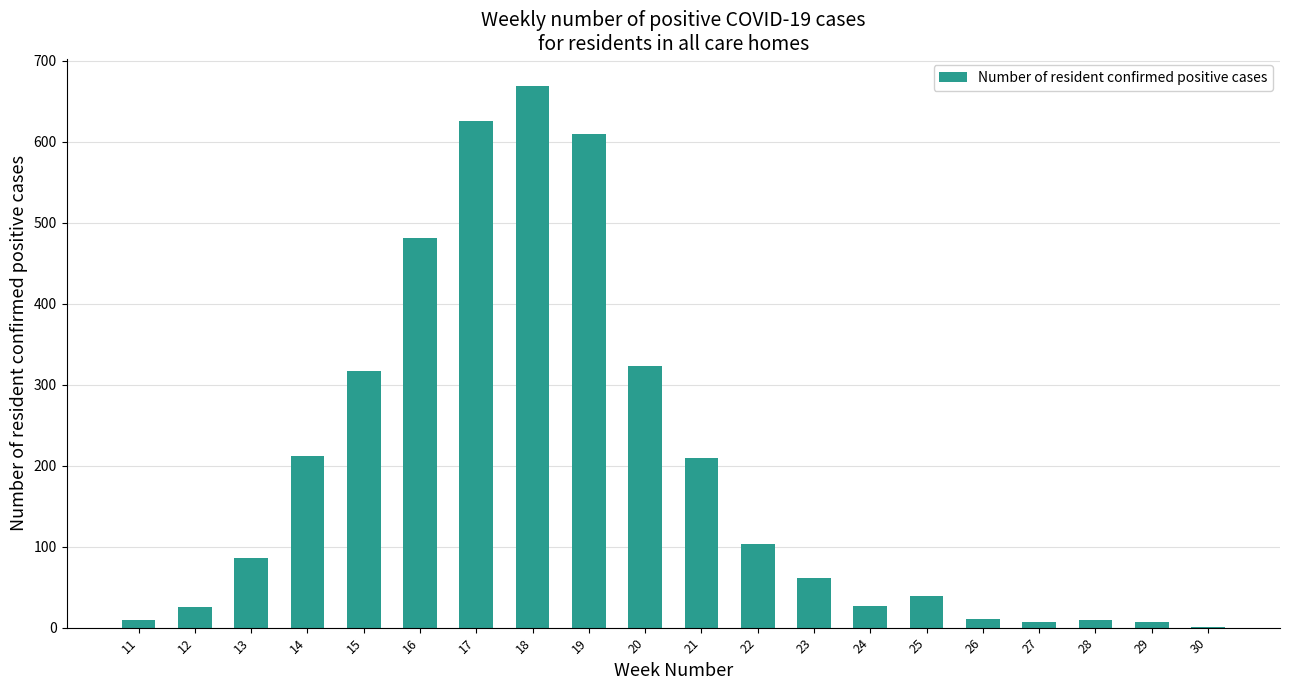

Where is the data nearest to the value 335?

20